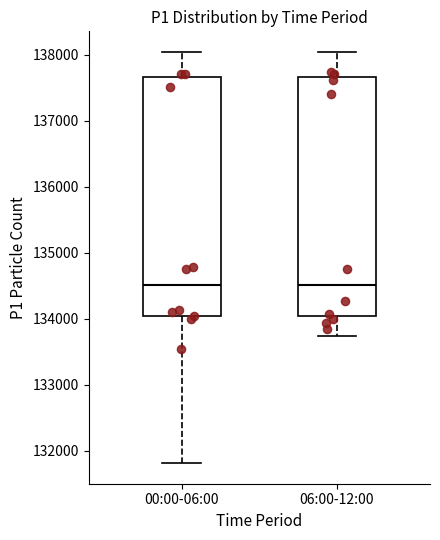

Where does the lower whisker of the box for 00:00-06:00 end on the y-axis? The values are not printed on the chart, so give them approximately, as read against the axis.

131800